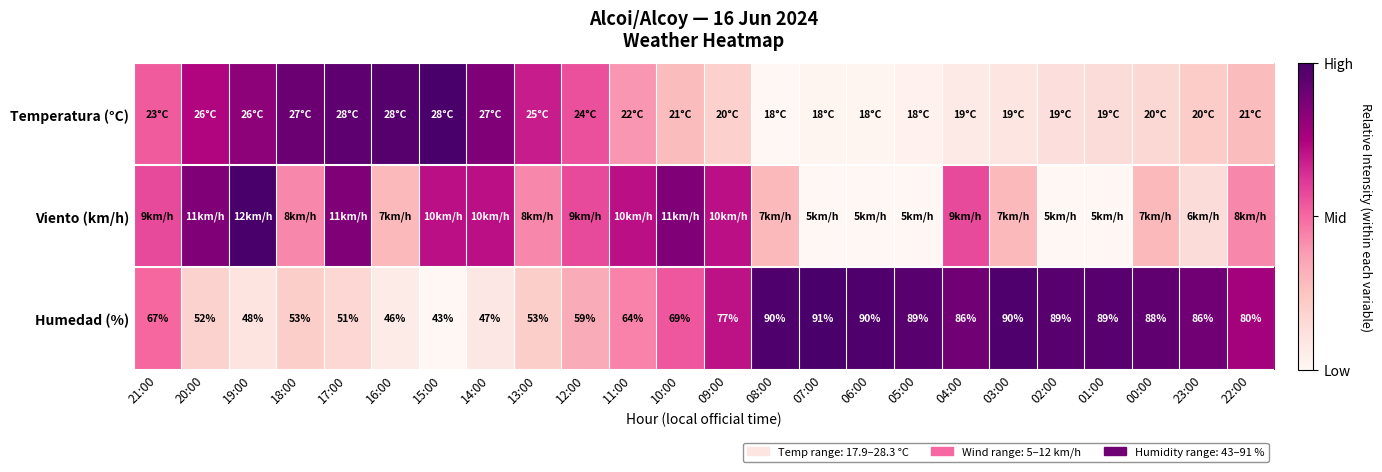

How many data points in Humedad (%) are less than 77?

12